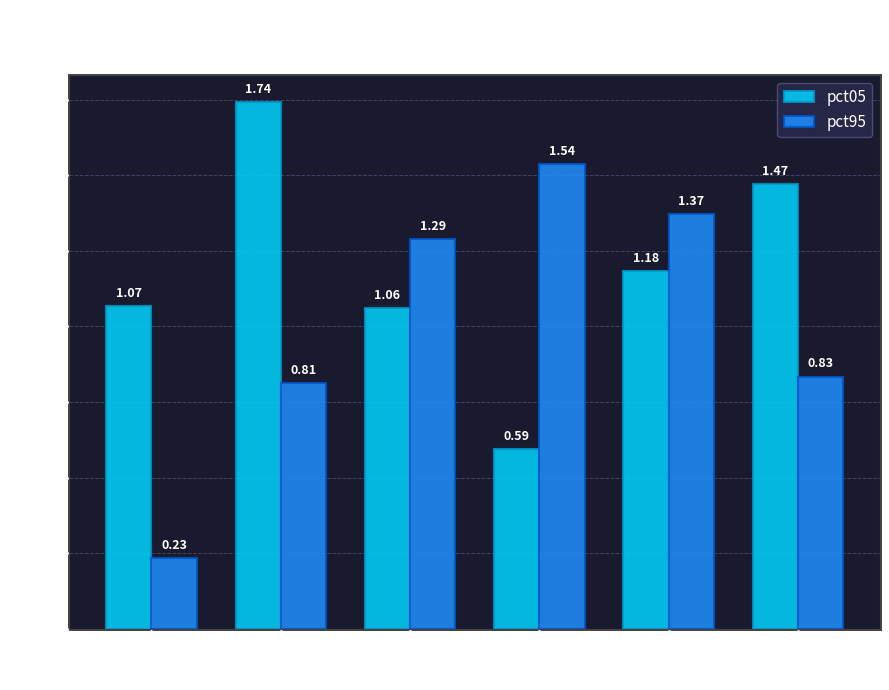

True or false: pct95 has a value of 0.1 at Jan.

False